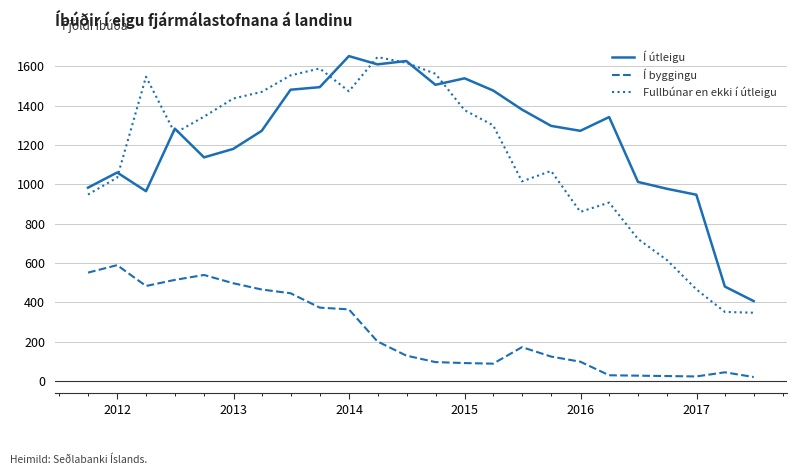

Which series has the largest total across all categories?

Í útleigu